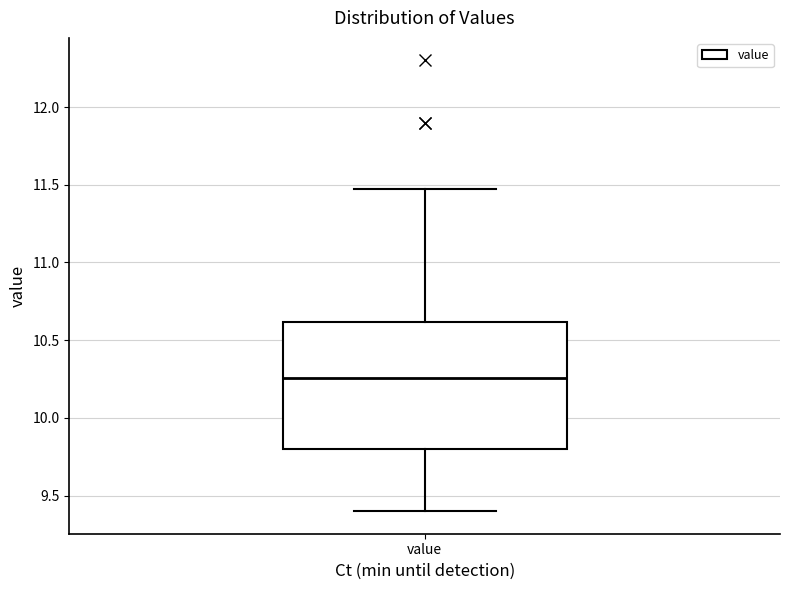

Where is the lower edge of the box for value on the y-axis? The values are not printed on the chart, so give them approximately, as read against the axis.

9.80